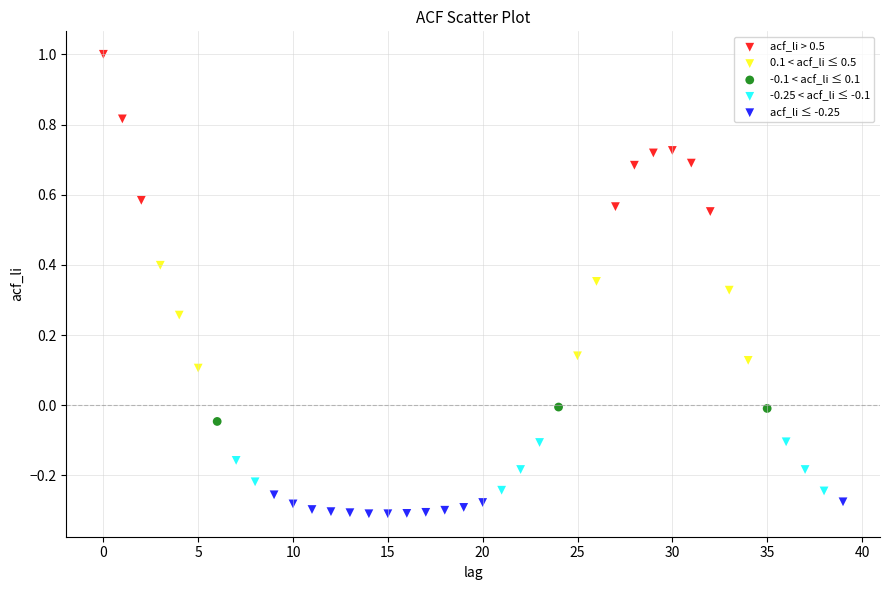

Which series contains the lowest Y value?

acf_li ≤ -0.25